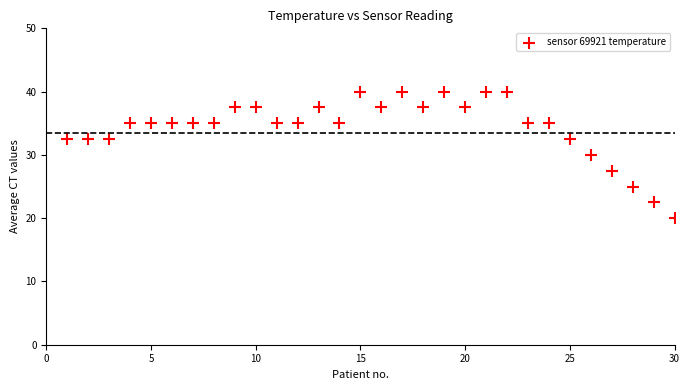

What is the range of X values (max minus min)?

29.0